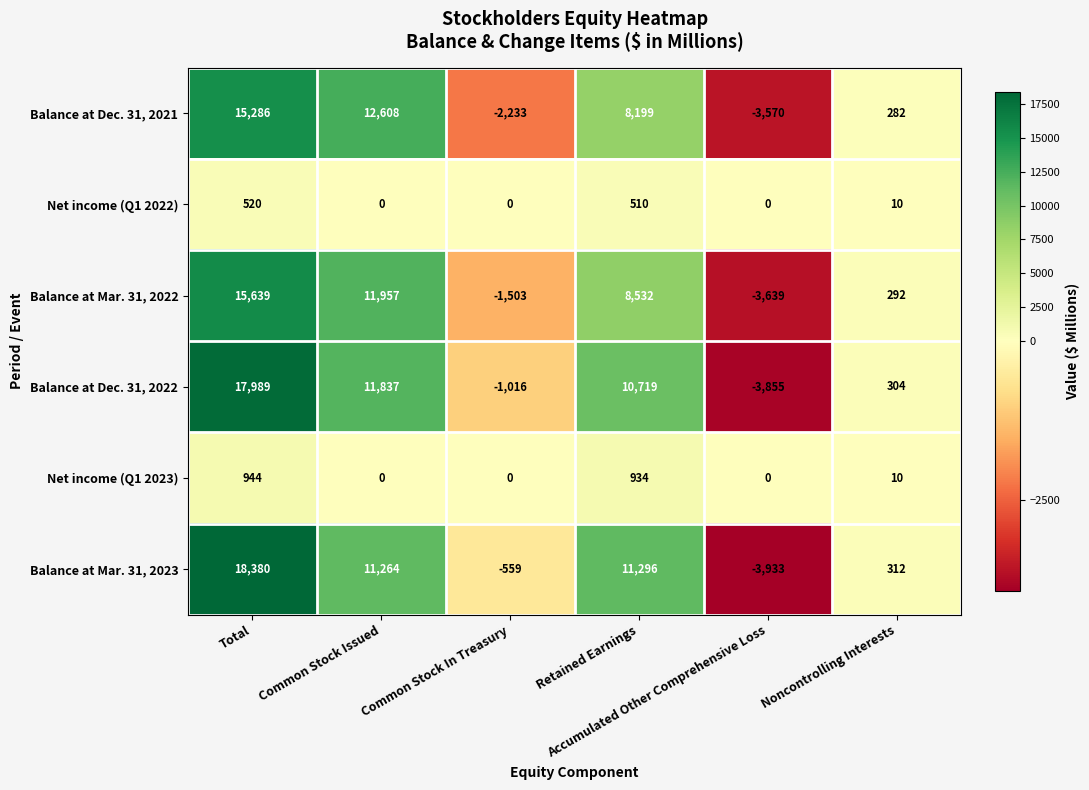

Which series has the largest total across all categories?

Balance at Mar. 31, 2023